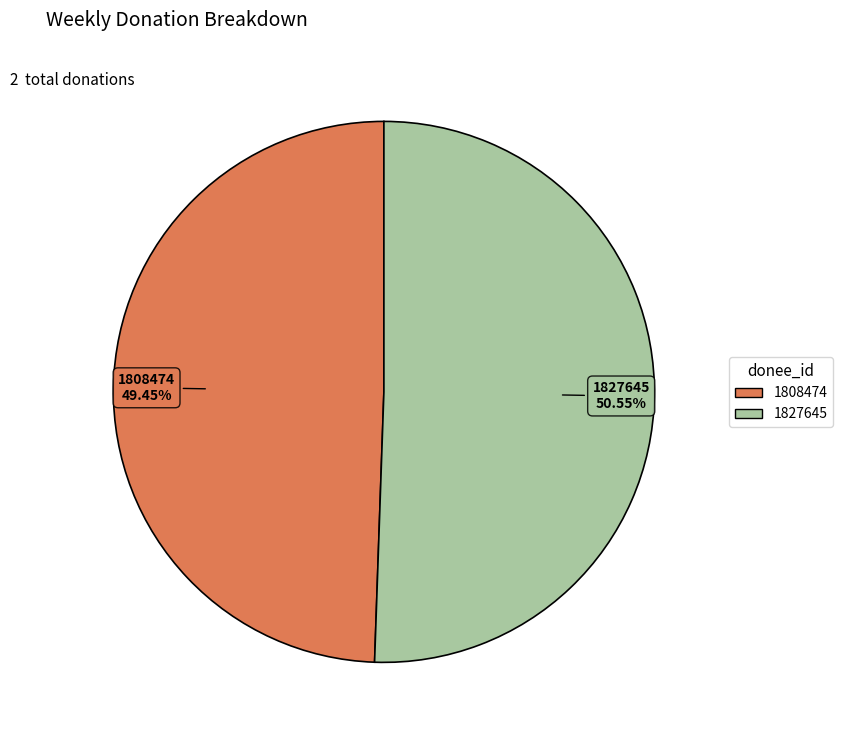

To the nearest percent, what is the difference between the 1808474 and 1827645 slice percentages?

1%